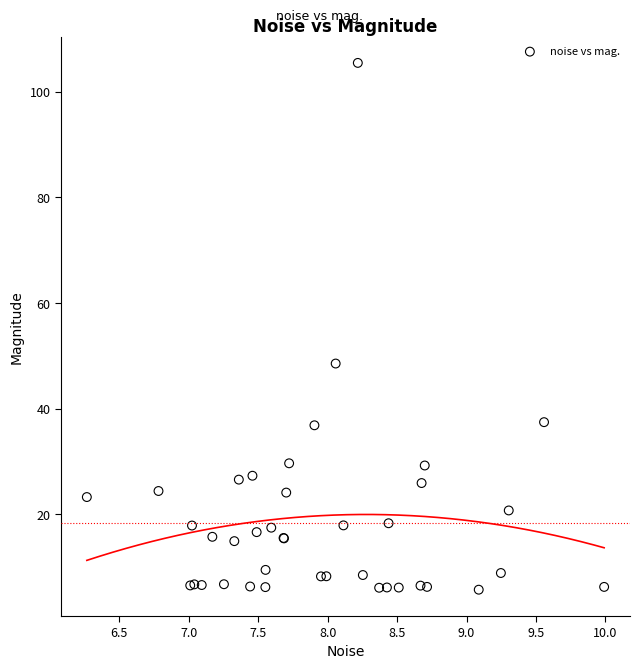

What Y value in the scatter plot is closest to 55?

48.5